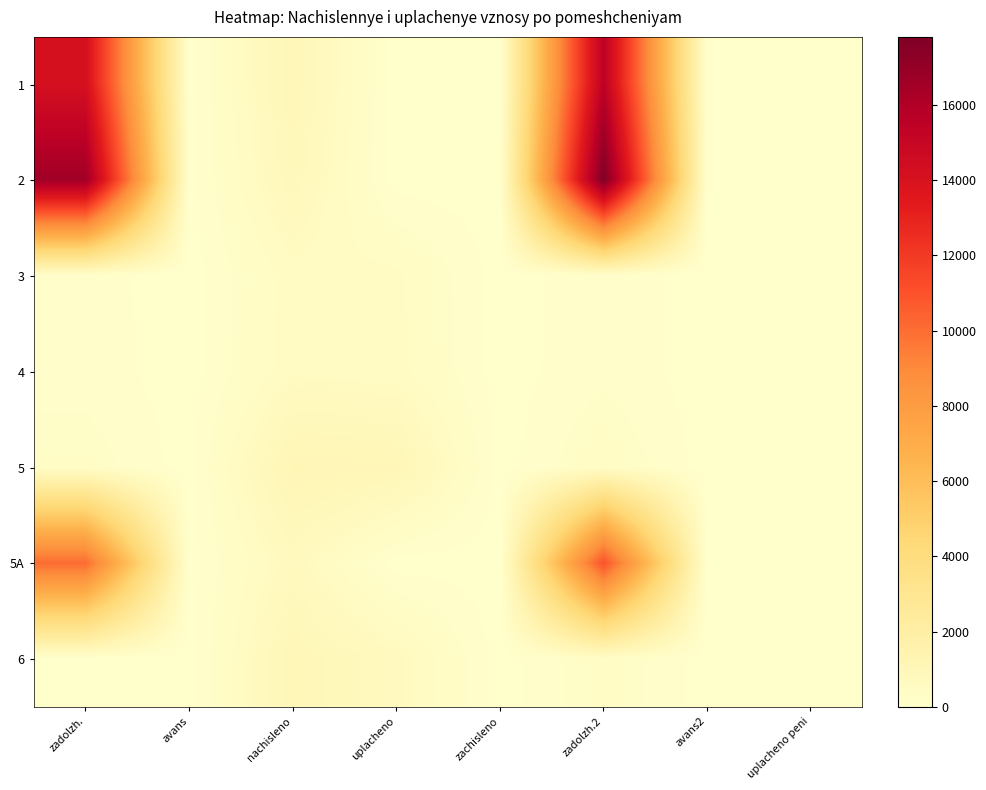

Reading left to right, transcribe all the data shown in this chart.

1: zadolzh.=14168.8	avans=0.0	nachisleno=1006.0	uplacheno=0.0	zachisleno=0.0	zadolzh.2=15487.5	avans2=0.0	uplacheno peni=0.0
2: zadolzh.=16581.4	avans=0.0	nachisleno=855.1	uplacheno=0.0	zachisleno=0.0	zadolzh.2=17803.3	avans2=0.0	uplacheno peni=0.0
3: zadolzh.=128.2	avans=0.0	nachisleno=482.5	uplacheno=449.9	zachisleno=0.0	zadolzh.2=160.8	avans2=0.0	uplacheno peni=0.0
4: zadolzh.=136.1	avans=0.0	nachisleno=512.3	uplacheno=477.7	zachisleno=0.0	zadolzh.2=170.8	avans2=0.0	uplacheno peni=0.0
5: zadolzh.=301.5	avans=0.0	nachisleno=1134.6	uplacheno=1057.8	zachisleno=0.0	zadolzh.2=378.2	avans2=0.0	uplacheno peni=0.0
5A: zadolzh.=10075.6	avans=0.0	nachisleno=715.4	uplacheno=0.0	zachisleno=0.0	zadolzh.2=11013.4	avans2=0.0	uplacheno peni=0.0
6: zadolzh.=0.0	avans=0.0	nachisleno=1004.2	uplacheno=669.4	zachisleno=0.0	zadolzh.2=334.7	avans2=0.0	uplacheno peni=0.0